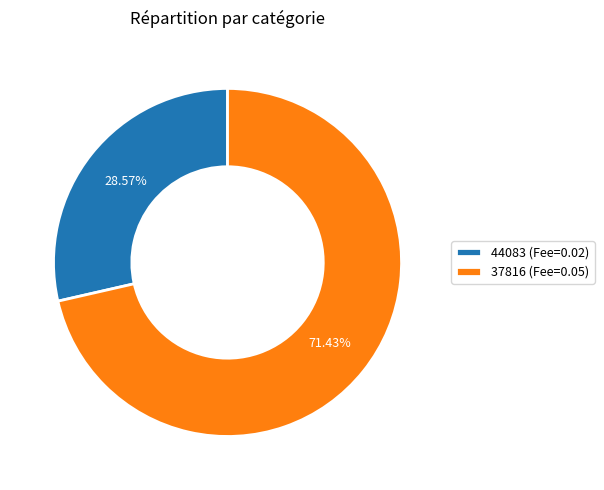

How many slices are in this pie chart?

2